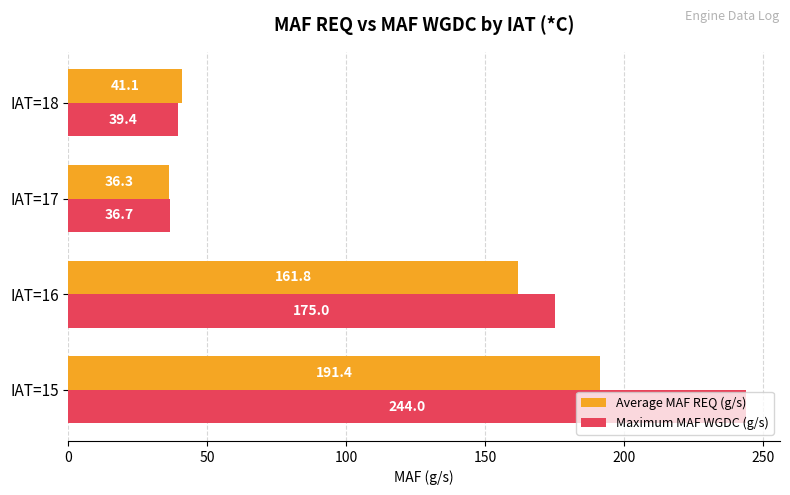

Rank the categories by Average MAF REQ (g/s) value from highest to lowest.

IAT=15, IAT=16, IAT=18, IAT=17